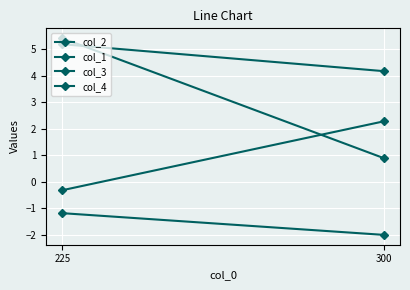

At how many categories does at least one series exceed 2?

2